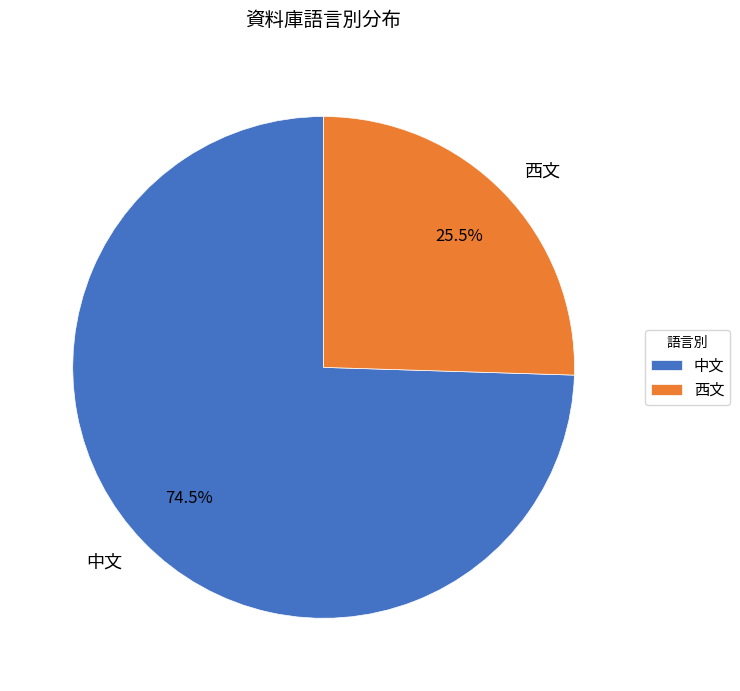

Which category has the smallest portion of the pie?

西文